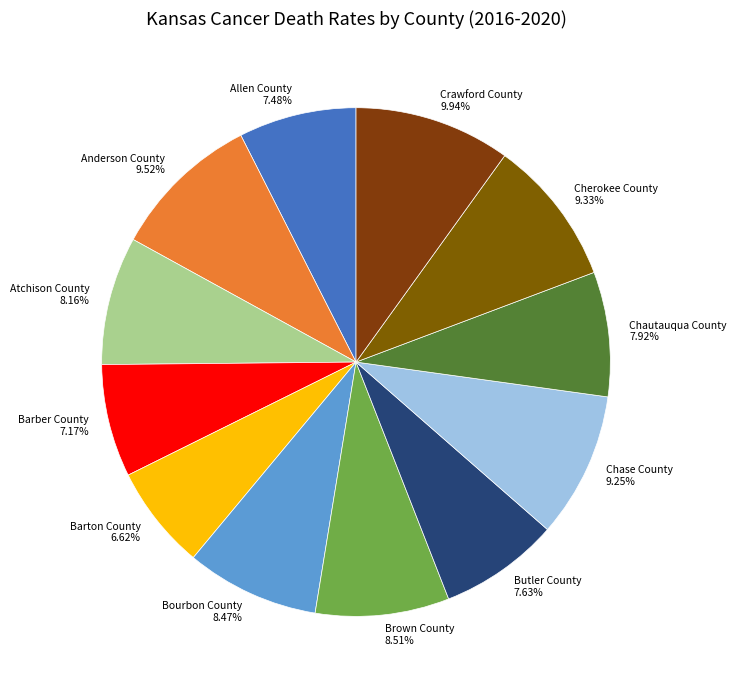

To the nearest percent, what percentage of the pie is Bourbon County?

8%